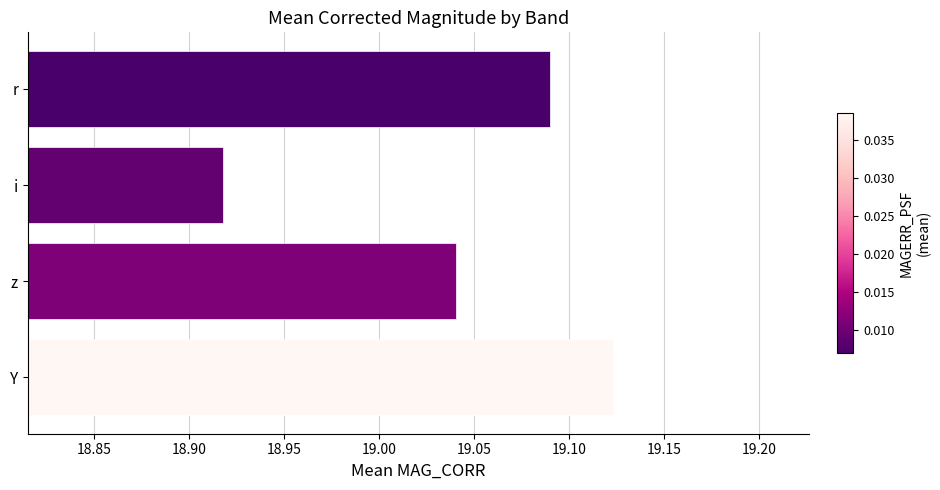

What is the sum of the values at z and i?

38.0